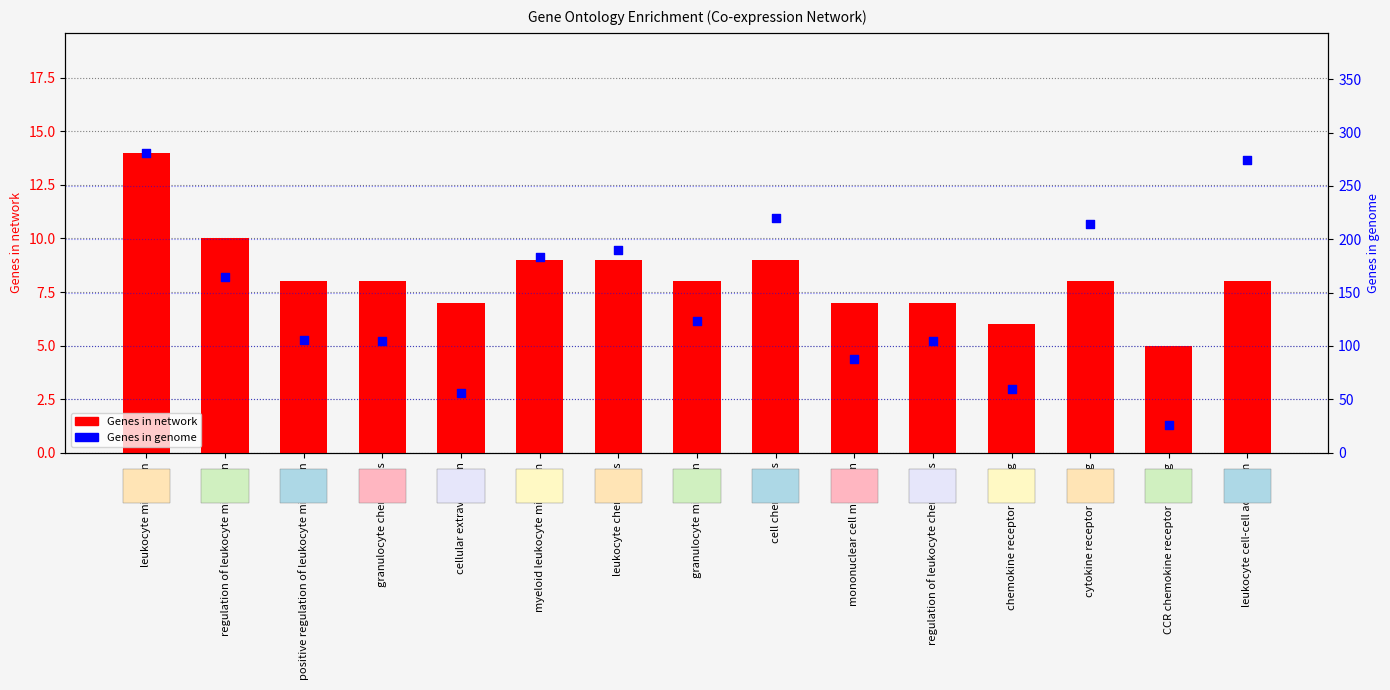

Which series contains the highest Y value?

Genes in genome